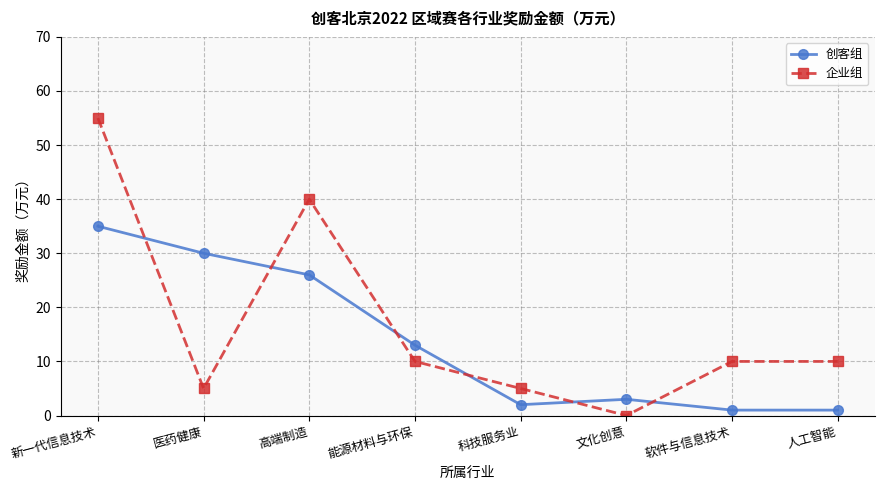

Is this an area chart (filled region under the line)?

No